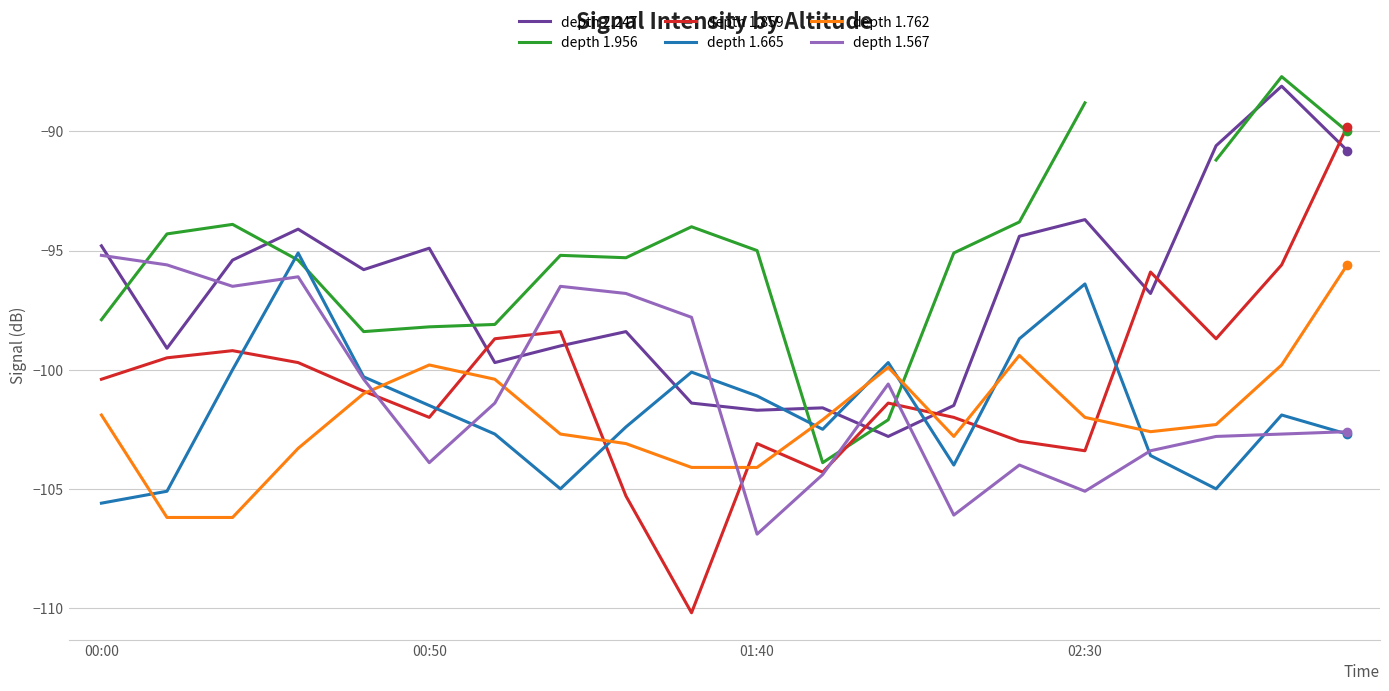

What is the maximum value for depth 1.567?

-95.2